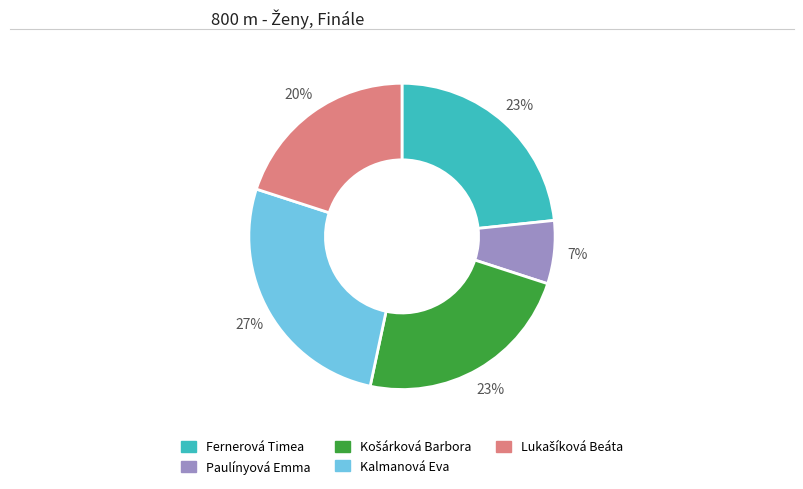

How many segments does this pie chart have?

5